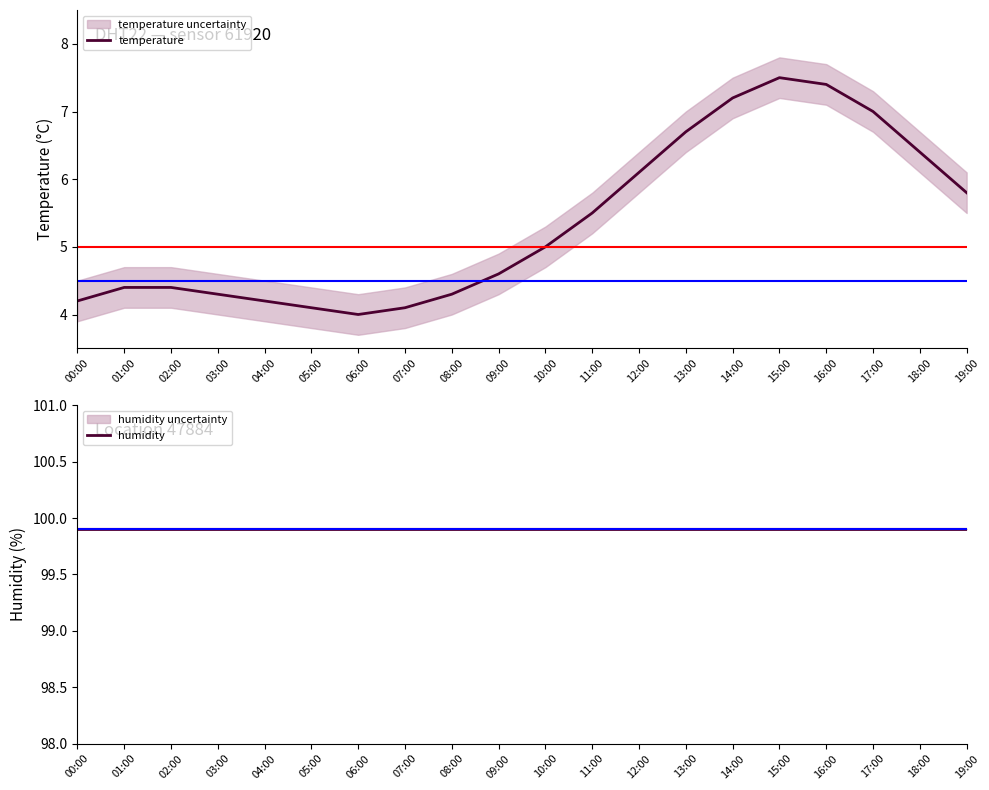

What are all the series names shown in the legend?

temperature, humidity